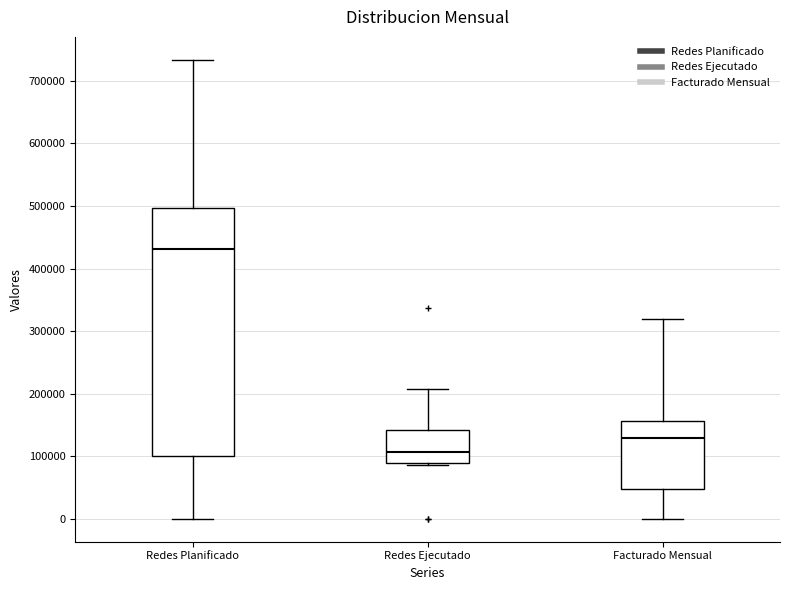

Which box has the highest median line?

Redes Planificado